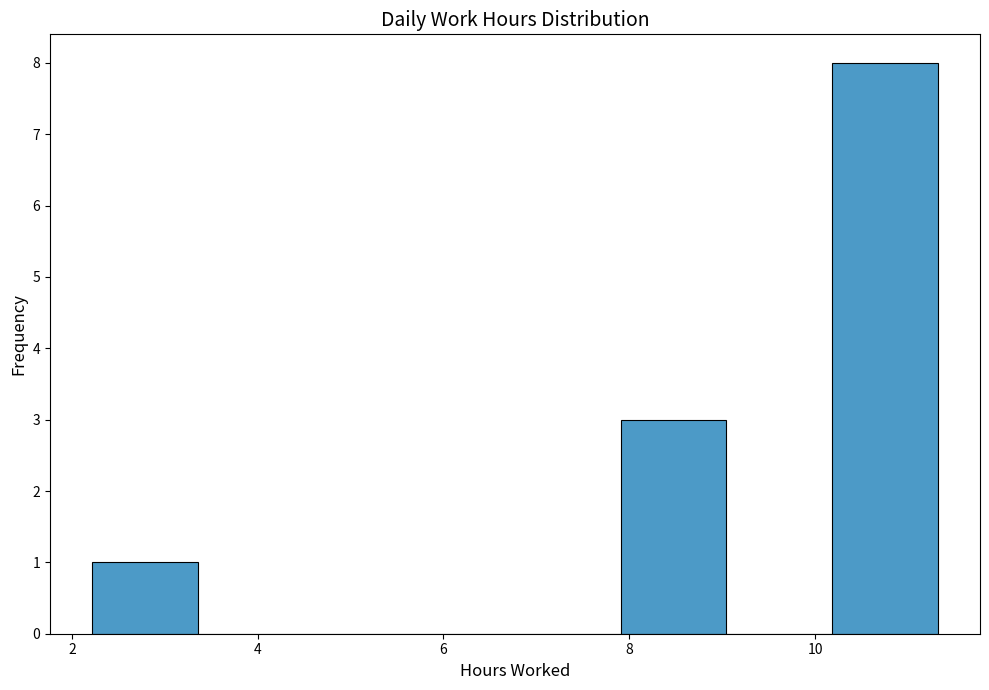

What is the height of the bar covering 10.2 to 11.4 on the x-axis? Neither the bar edges nor the heights are printed on the chart, so give them approximately, as read against the axes.

8